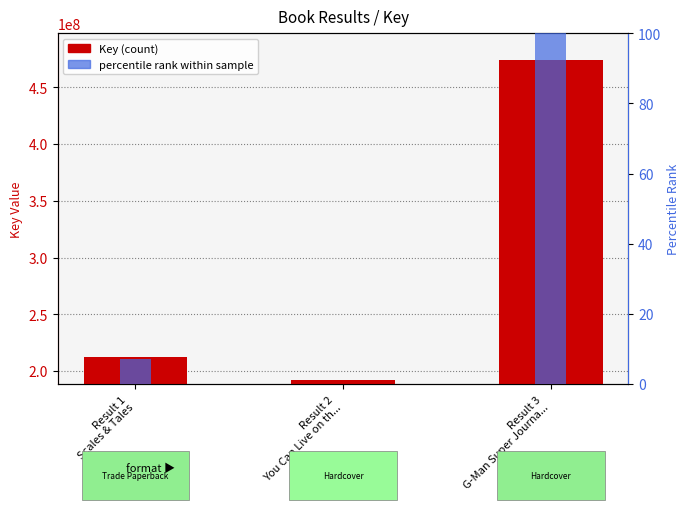

At which category does the chart reach its minimum across all series?

Result 2
You Can Live on th...